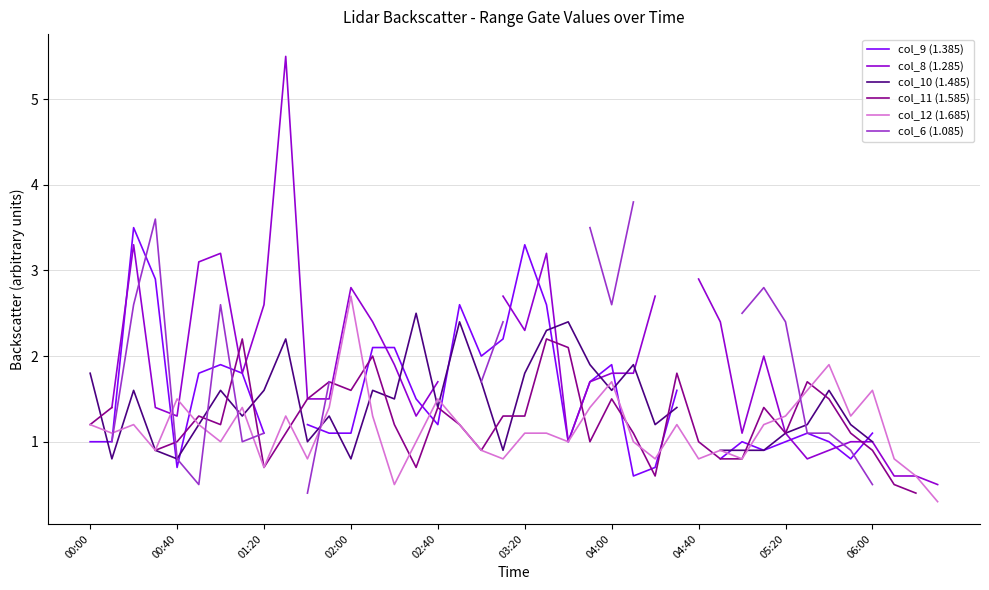

Which category has the highest value in the col_12 (1.685) series?

02:00